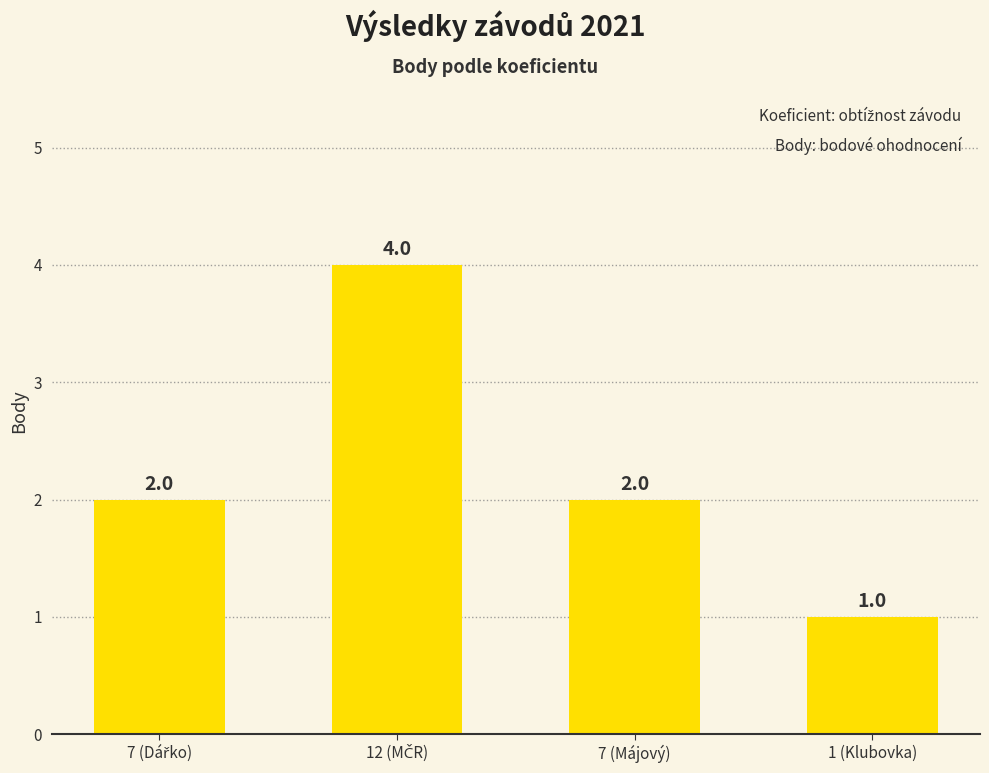

Reading left to right, transcribe all the data shown in this chart.

2	4	2	1